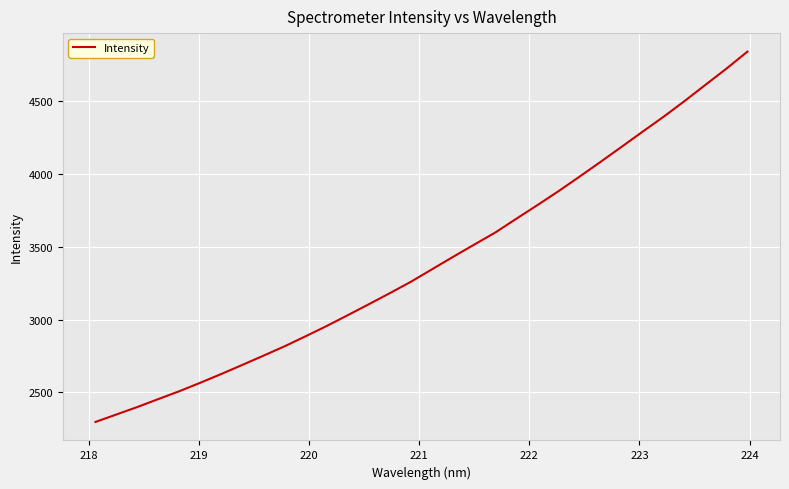

What is the difference between the maximum and minimum values?

2547.2